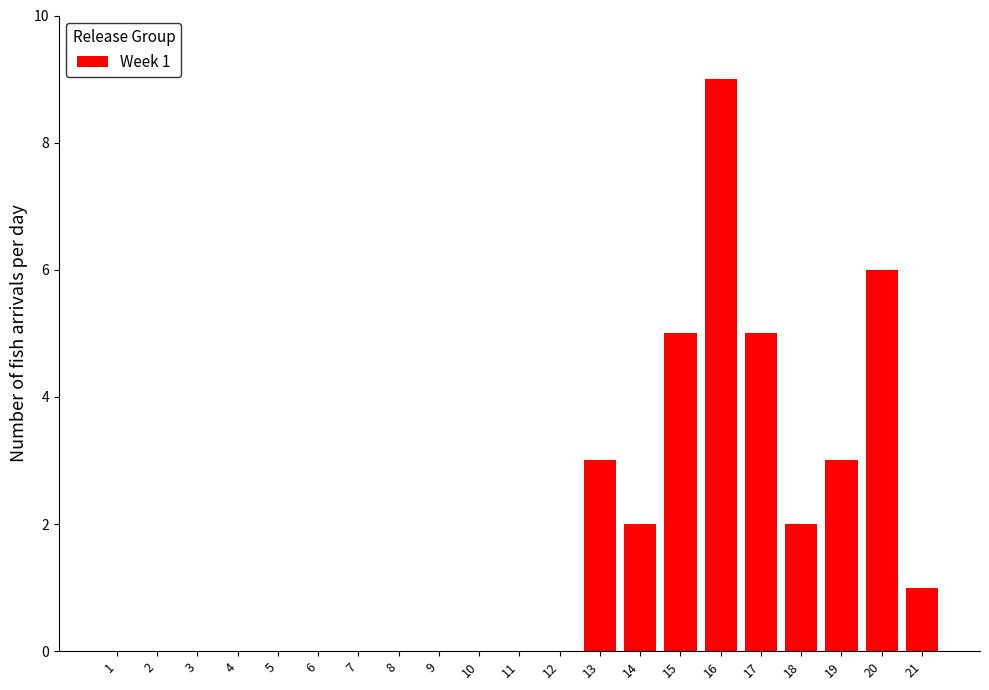

Are the bars horizontal?

No